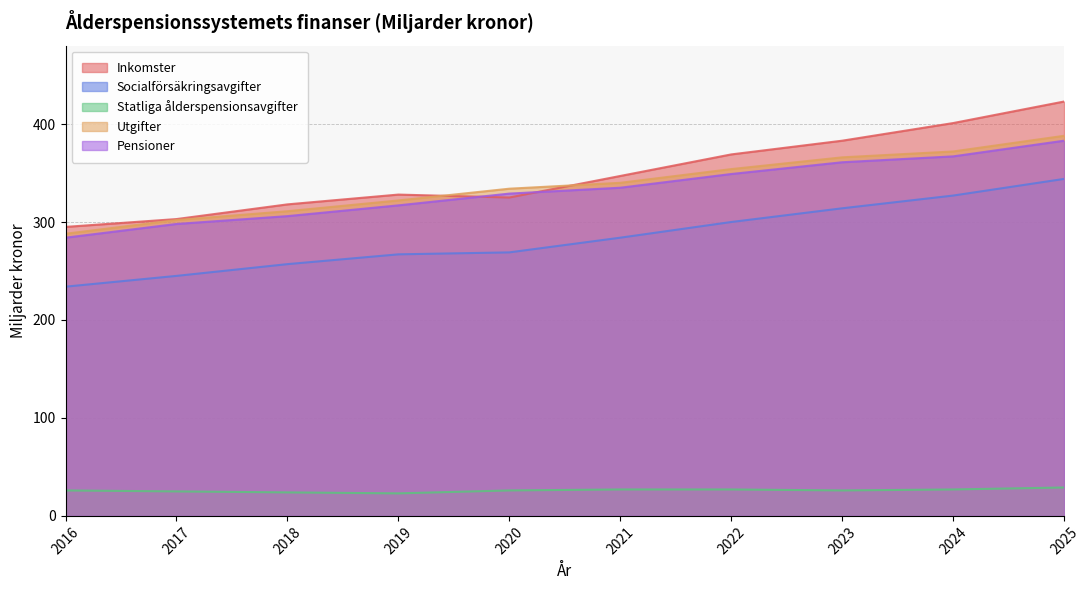

How many values in the Socialförsäkringsavgifter series are below 284?

5